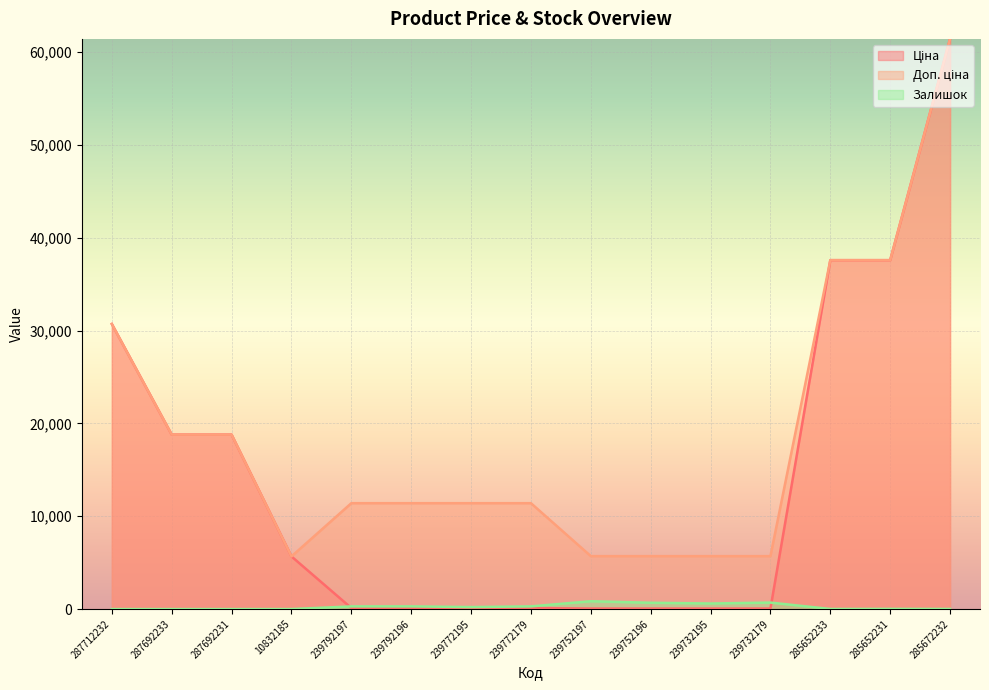

Read the Залишок value at 239792197.

289.0